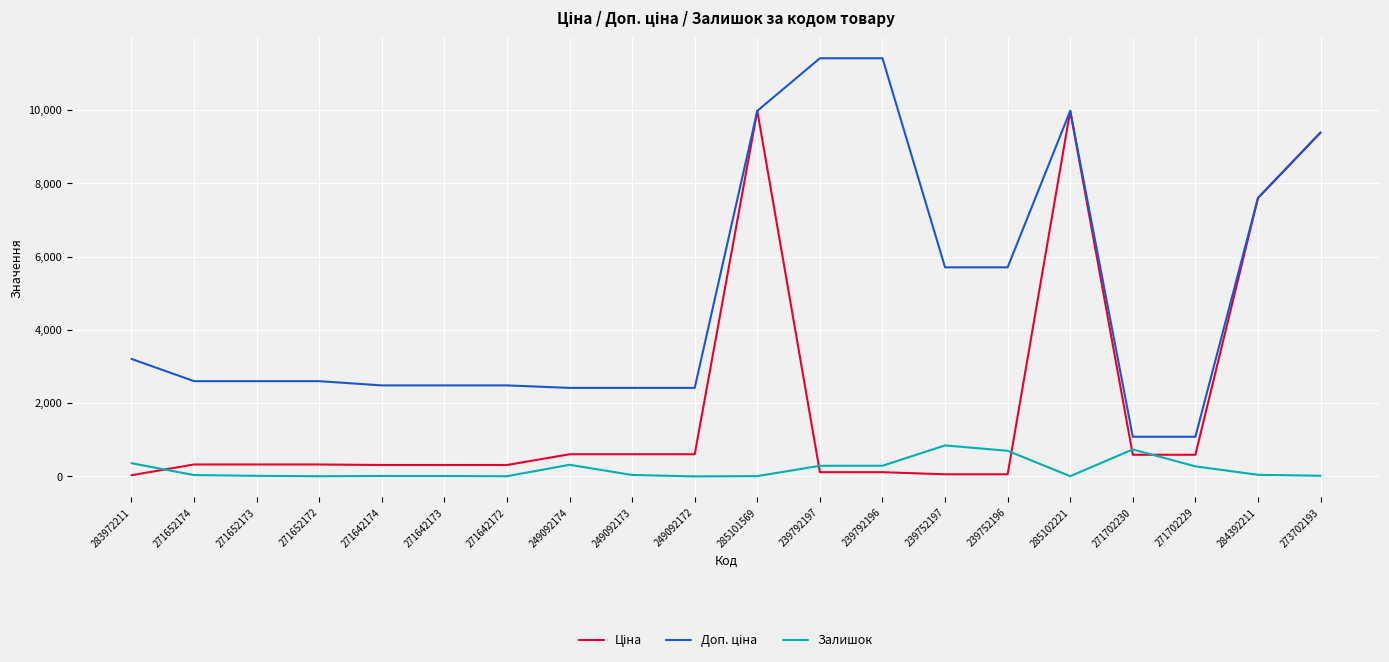

Is it true that Залишок equals 0.0 at 249092172?

True